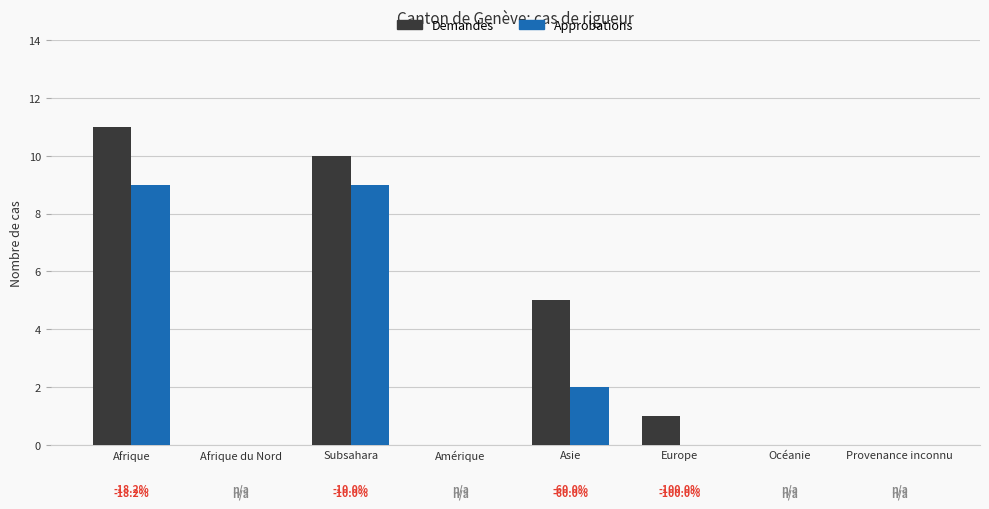

At which label does Demandes first exceed 1?

Afrique